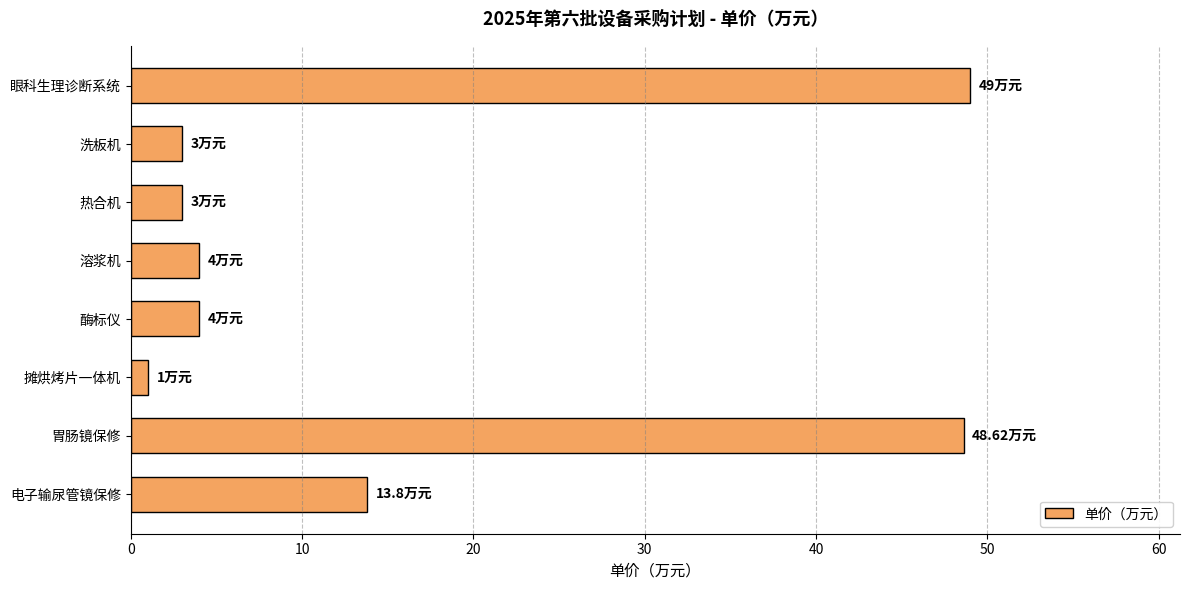

Count the number of data series in this chart.

1